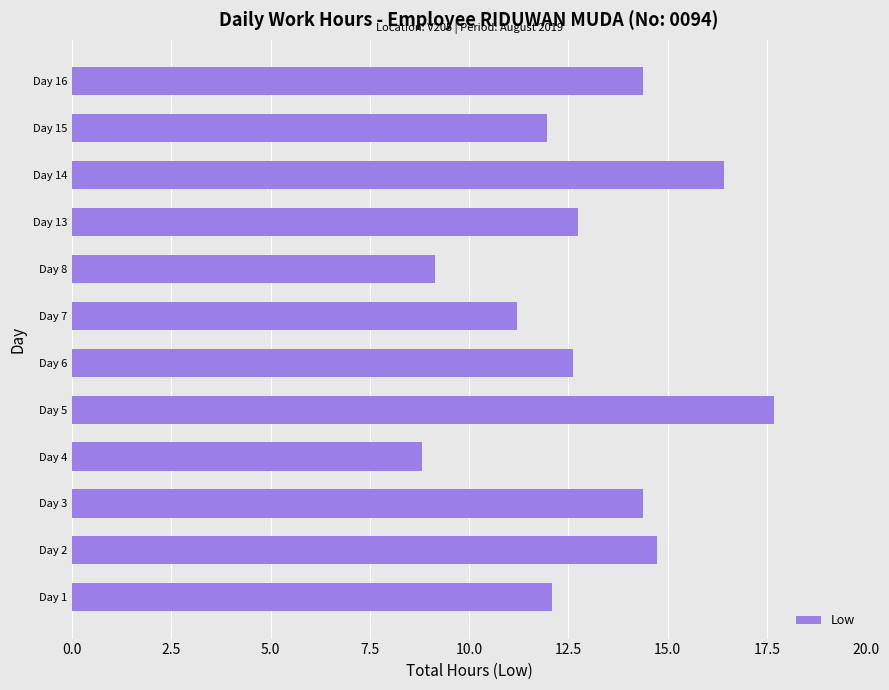

What is the ratio of the value at Day 1 to the value at Day 4?

1.4